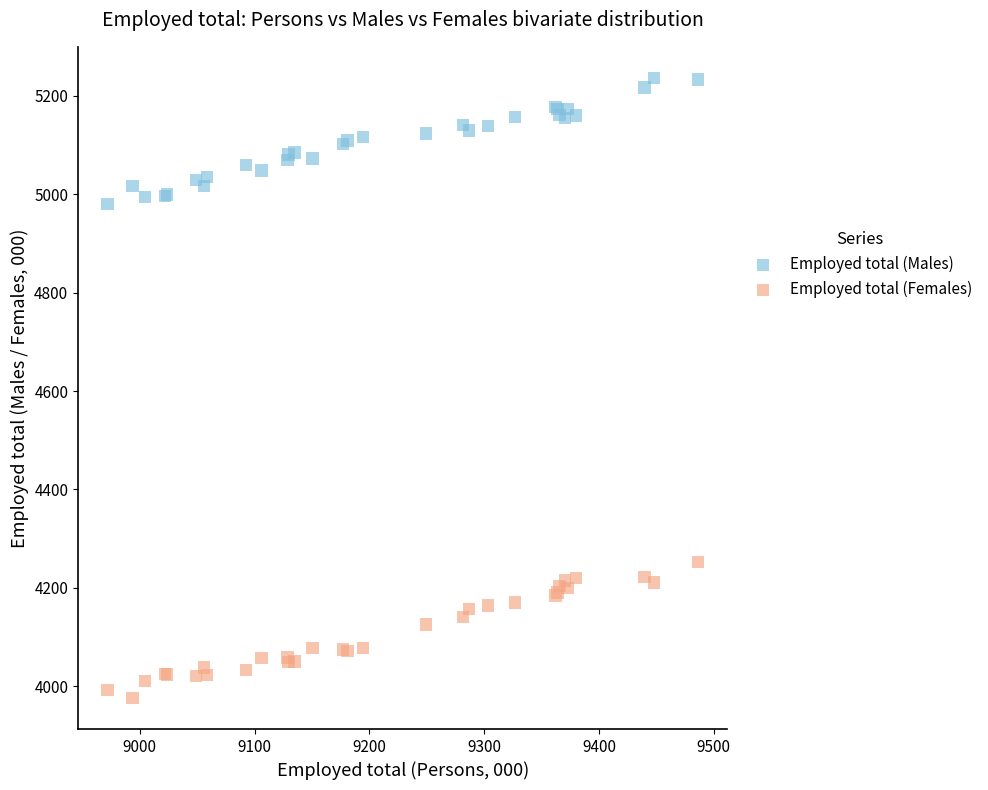

Across all series, what Y value is closest to 4606?

4252.8